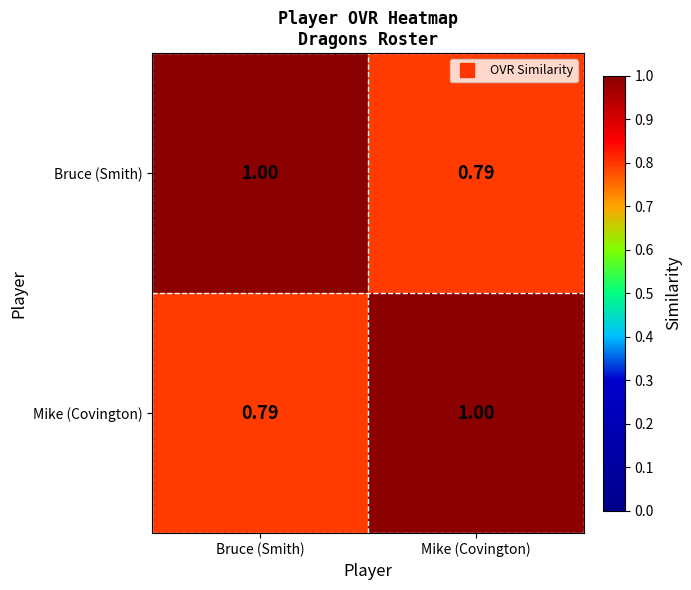

At which label does Mike (Covington) reach its minimum?

Bruce (Smith)